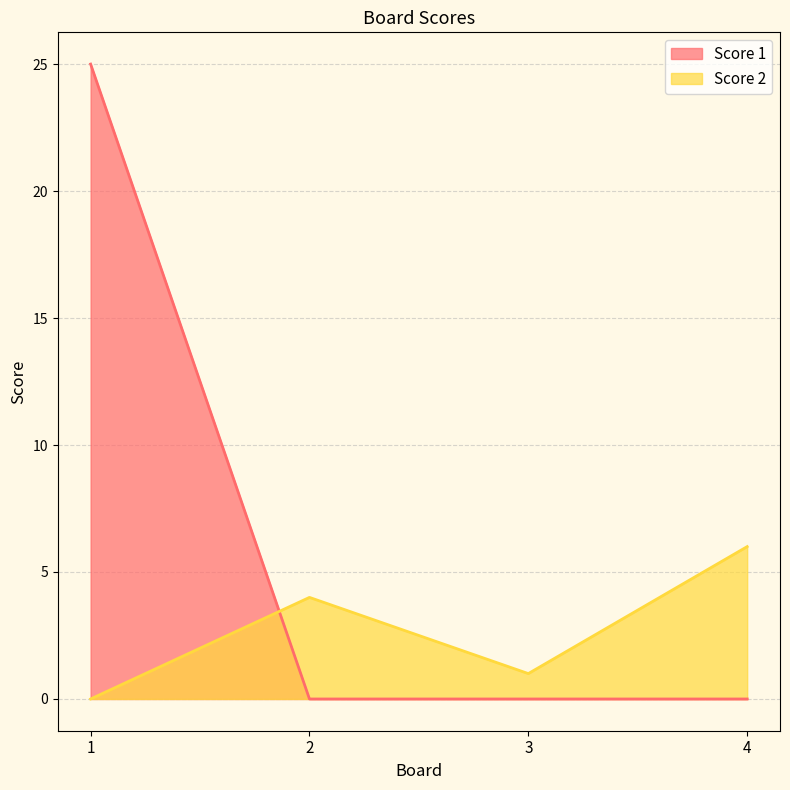

What is the difference between the maximum and minimum values in the Score 1 series?

25